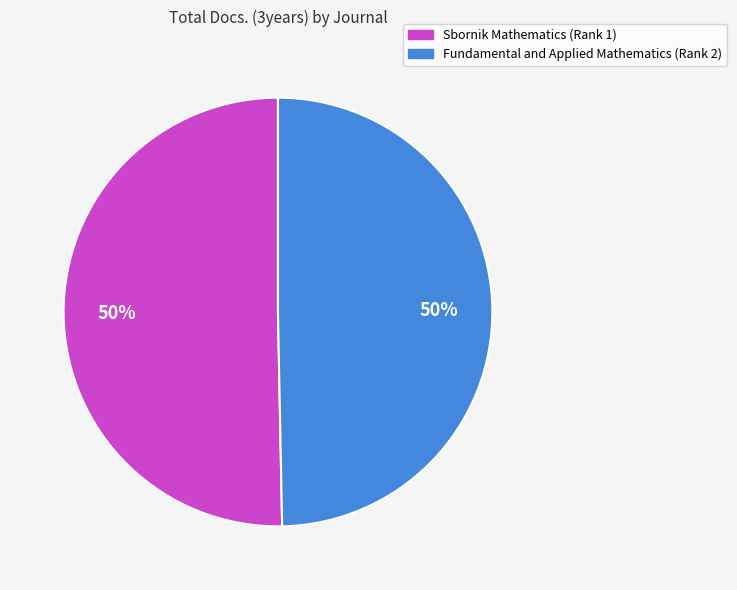

True or false: Fundamental and Applied Mathematics (Rank 2) accounts for 50% of the total.

True